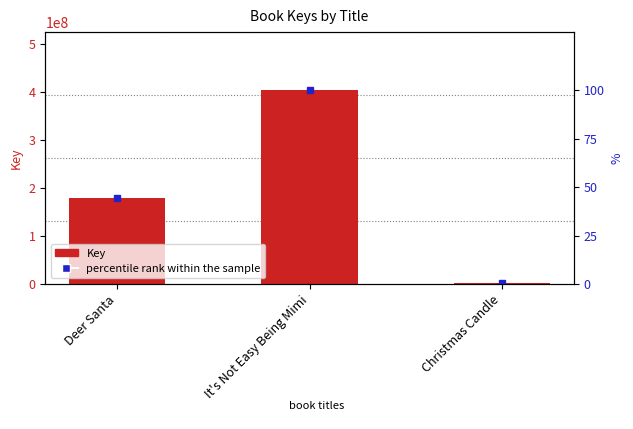

What is the label of the 3rd bar from the left?

Christmas Candle